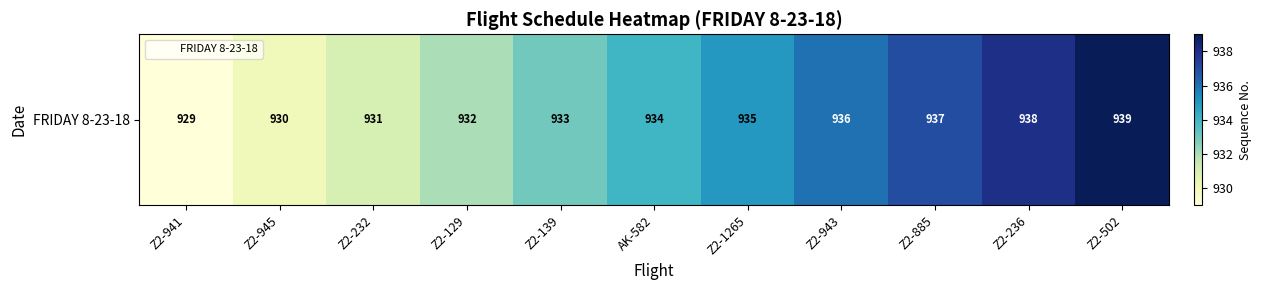

True or false: the data shows 1213 at Z2-129.

False